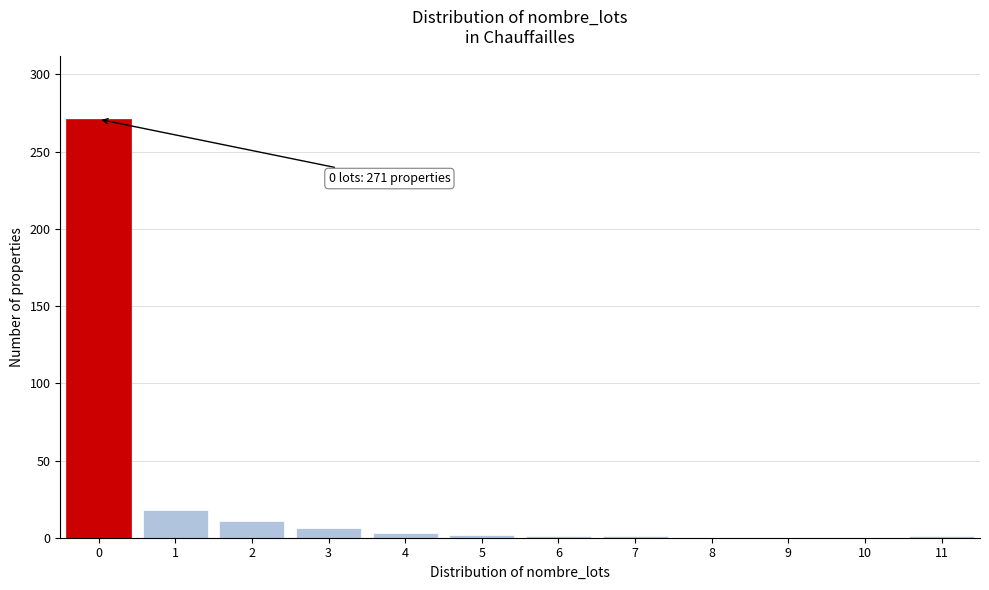

What is the greatest value displayed?

271